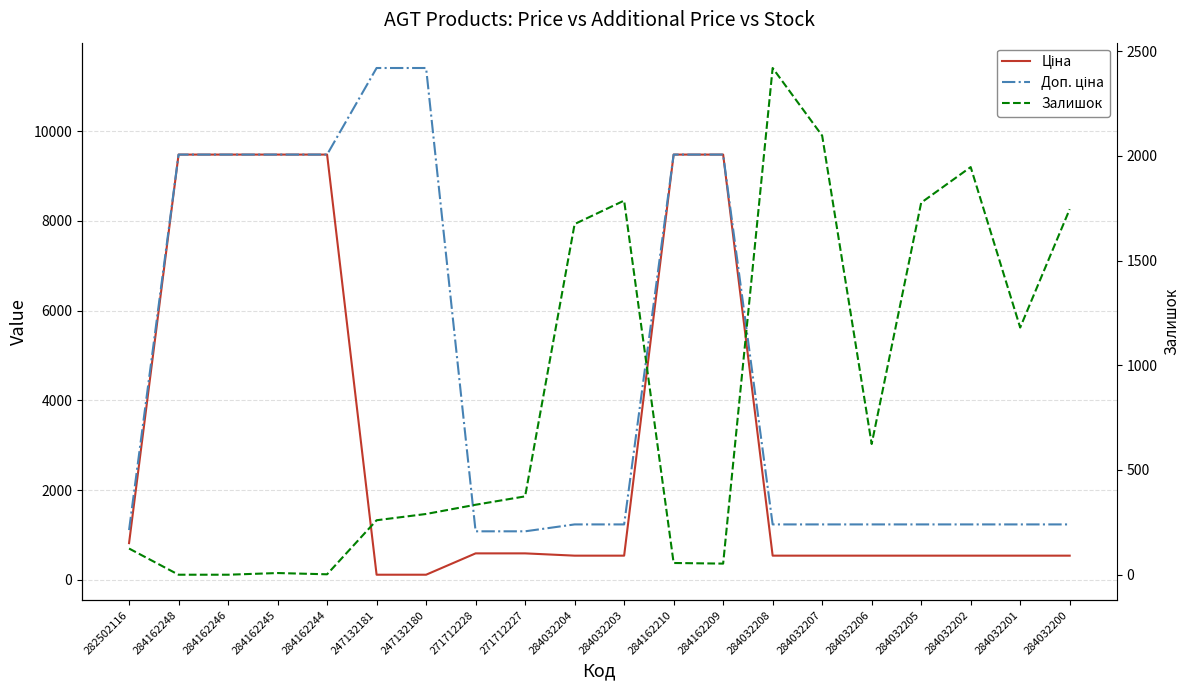

At which category is the sum across all series the highest?

284162210